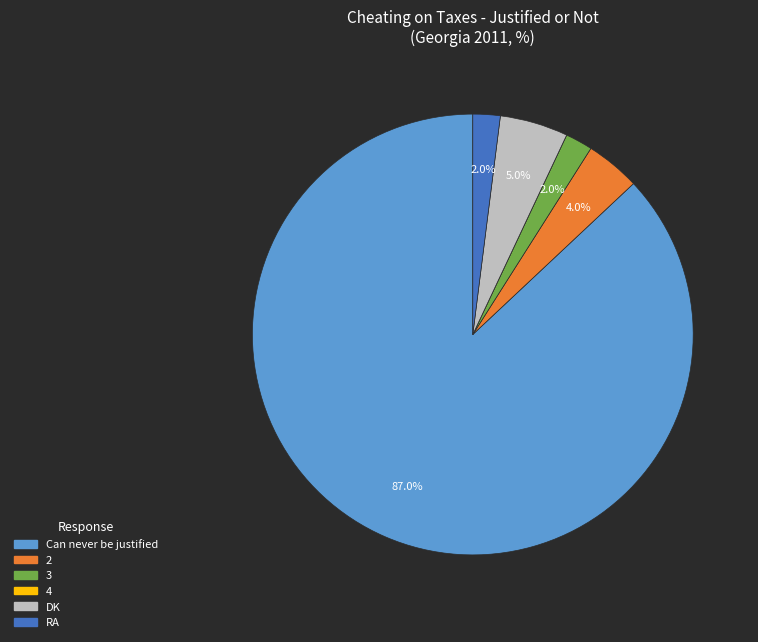

Is there a majority slice in this chart?

Yes